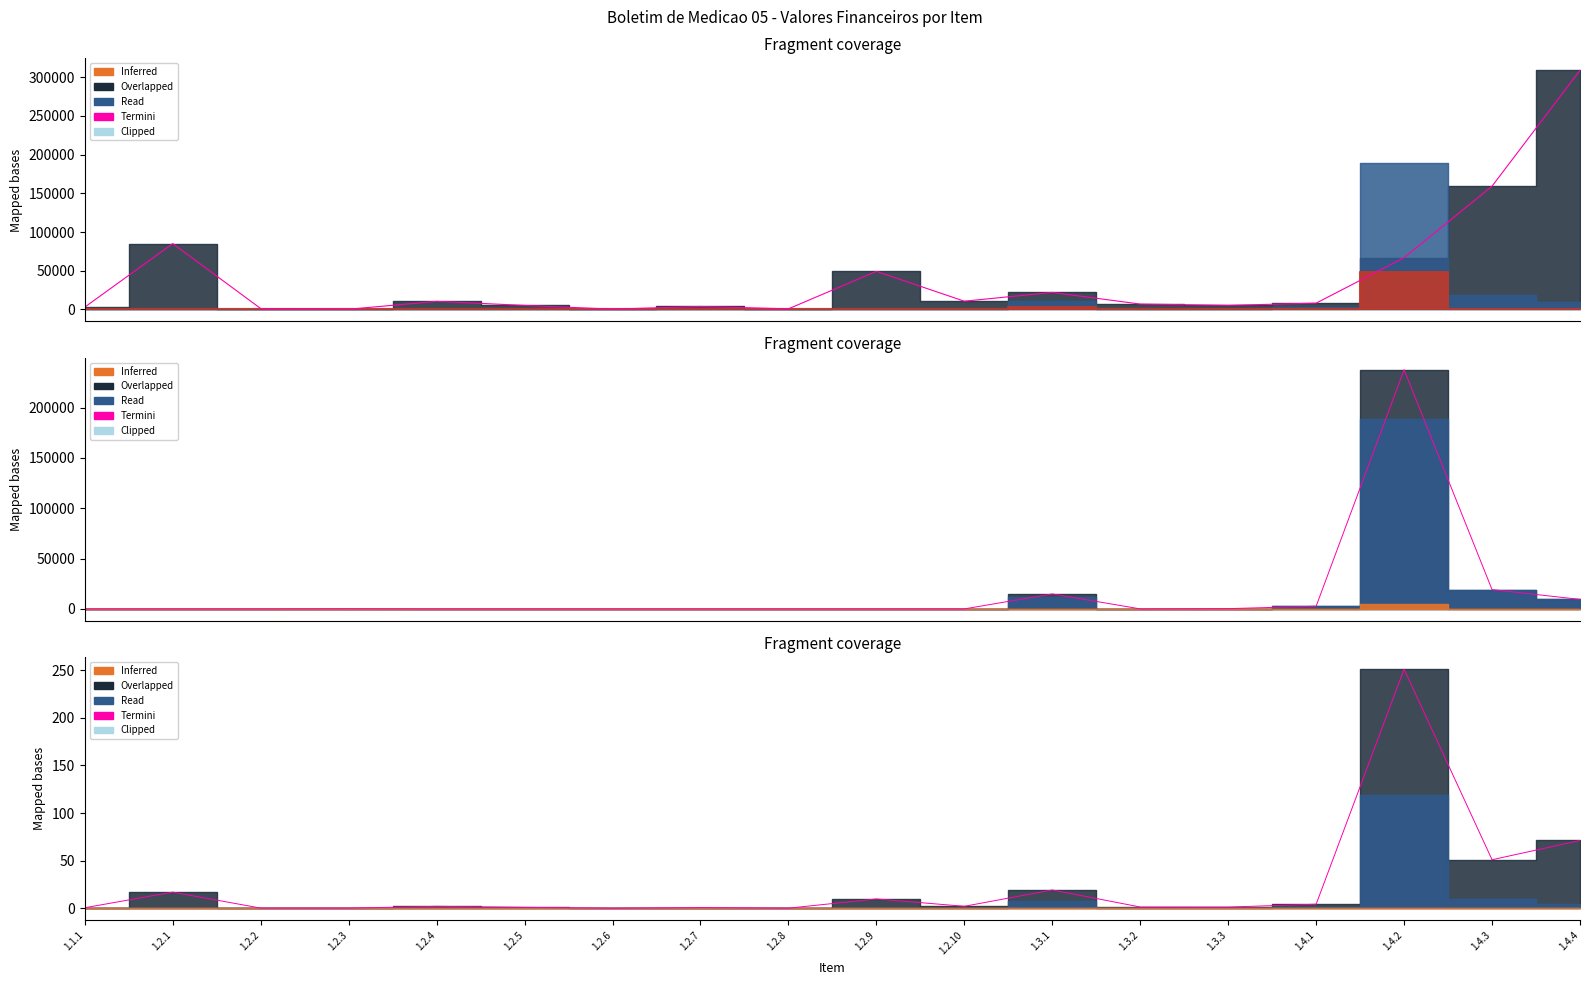

What is the label of the 2nd point from the right?

1.4.3